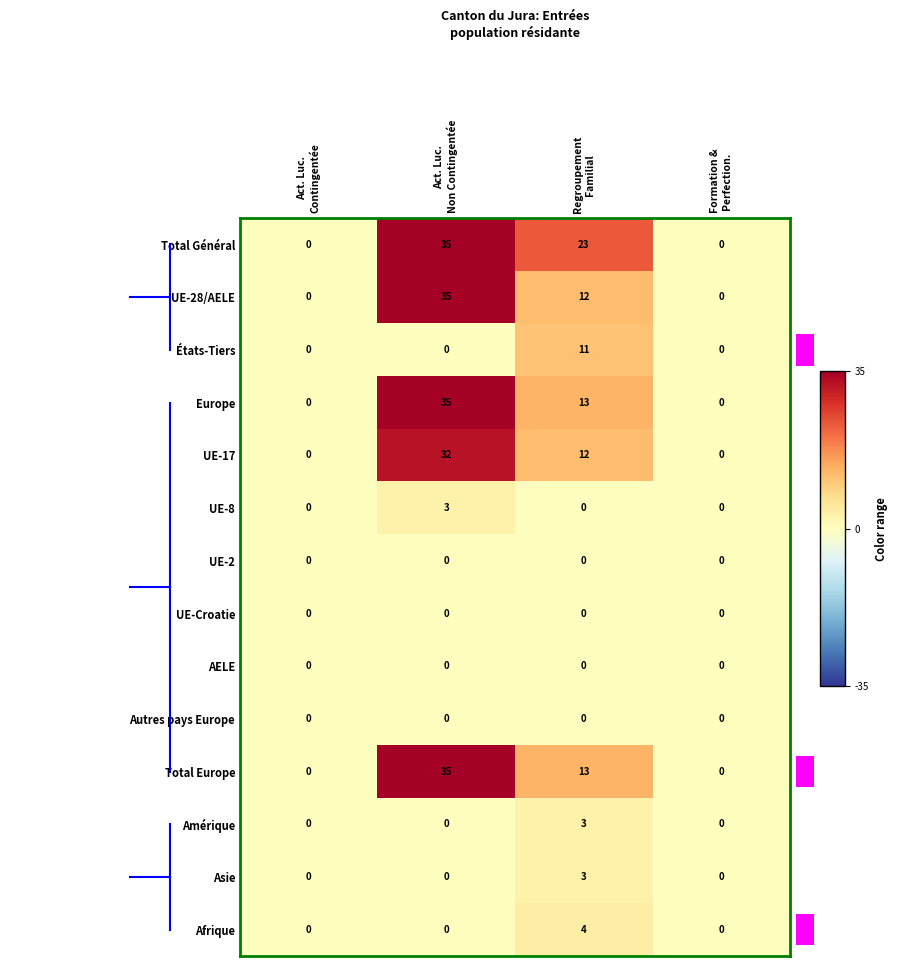

How many positive values does the Amérique series have?

1